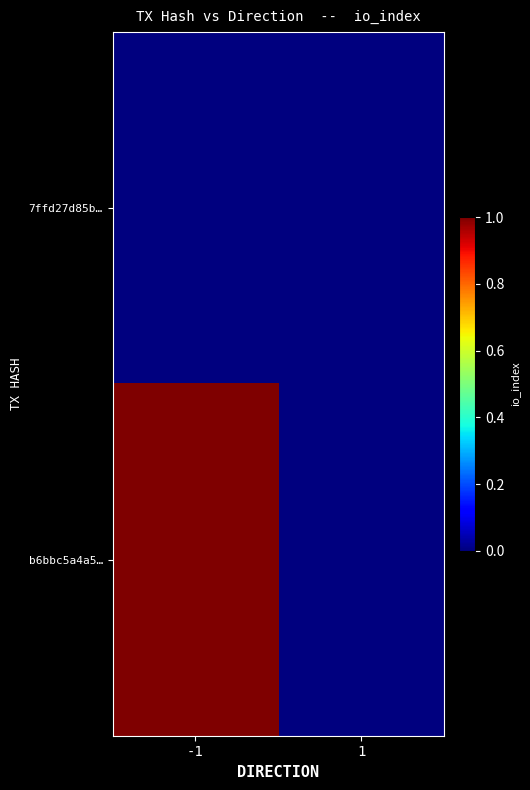

What is the maximum value shown in the chart?

1